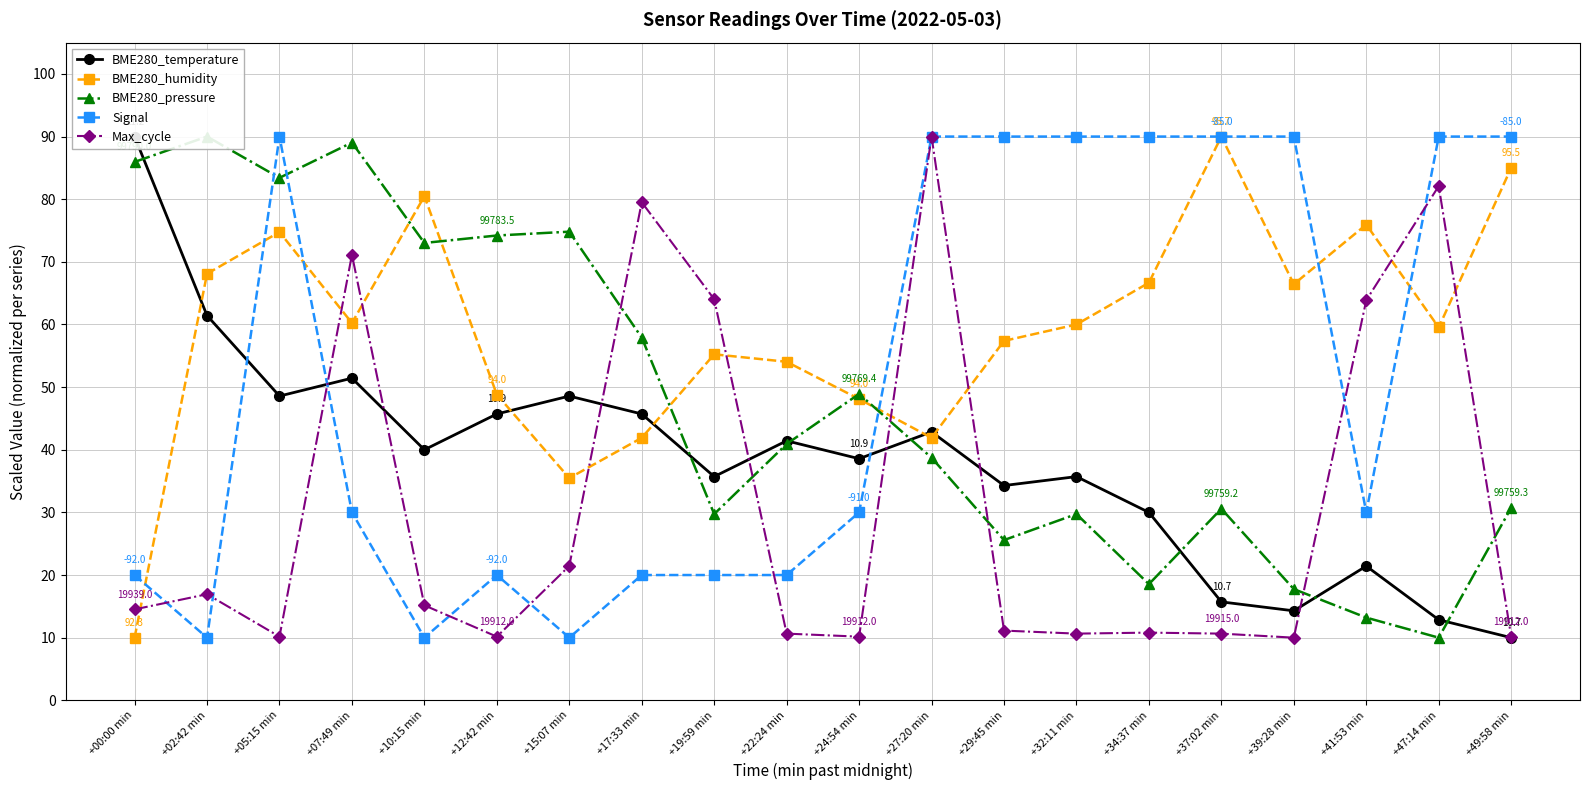

Reading left to right, extract all data points from this chart.

BME280_temperature: +00:00 min=90.0	+02:42 min=61.4	+05:15 min=48.6	+07:49 min=51.4	+10:15 min=40.0	+12:42 min=45.7	+15:07 min=48.6	+17:33 min=45.7	+19:59 min=35.7	+22:24 min=41.4	+24:54 min=38.6	+27:20 min=42.9	+29:45 min=34.3	+32:11 min=35.7	+34:37 min=30.0	+37:02 min=15.7	+39:28 min=14.3	+41:53 min=21.4	+47:14 min=12.9	+49:58 min=10.0
BME280_humidity: +00:00 min=10.0	+02:42 min=68.1	+05:15 min=74.8	+07:49 min=60.2	+10:15 min=80.5	+12:42 min=48.8	+15:07 min=35.5	+17:33 min=41.9	+19:59 min=55.2	+22:24 min=54.0	+24:54 min=48.1	+27:20 min=41.9	+29:45 min=57.4	+32:11 min=60.0	+34:37 min=66.7	+37:02 min=90.0	+39:28 min=66.4	+41:53 min=76.0	+47:14 min=59.5	+49:58 min=85.0
BME280_pressure: +00:00 min=86.0	+02:42 min=90.0	+05:15 min=83.4	+07:49 min=89.0	+10:15 min=73.0	+12:42 min=74.2	+15:07 min=74.8	+17:33 min=57.9	+19:59 min=29.7	+22:24 min=40.9	+24:54 min=48.9	+27:20 min=38.7	+29:45 min=25.6	+32:11 min=29.7	+34:37 min=18.5	+37:02 min=30.6	+39:28 min=17.8	+41:53 min=13.2	+47:14 min=10.0	+49:58 min=30.7
Signal: +00:00 min=20.0	+02:42 min=10.0	+05:15 min=90.0	+07:49 min=30.0	+10:15 min=10.0	+12:42 min=20.0	+15:07 min=10.0	+17:33 min=20.0	+19:59 min=20.0	+22:24 min=20.0	+24:54 min=30.0	+27:20 min=90.0	+29:45 min=90.0	+32:11 min=90.0	+34:37 min=90.0	+37:02 min=90.0	+39:28 min=90.0	+41:53 min=30.0	+47:14 min=90.0	+49:58 min=90.0
Max_cycle: +00:00 min=14.5	+02:42 min=16.9	+05:15 min=10.2	+07:49 min=71.1	+10:15 min=15.2	+12:42 min=10.2	+15:07 min=21.5	+17:33 min=79.5	+19:59 min=64.0	+22:24 min=10.6	+24:54 min=10.2	+27:20 min=90.0	+29:45 min=11.1	+32:11 min=10.6	+34:37 min=10.8	+37:02 min=10.6	+39:28 min=10.0	+41:53 min=63.9	+47:14 min=82.1	+49:58 min=10.2